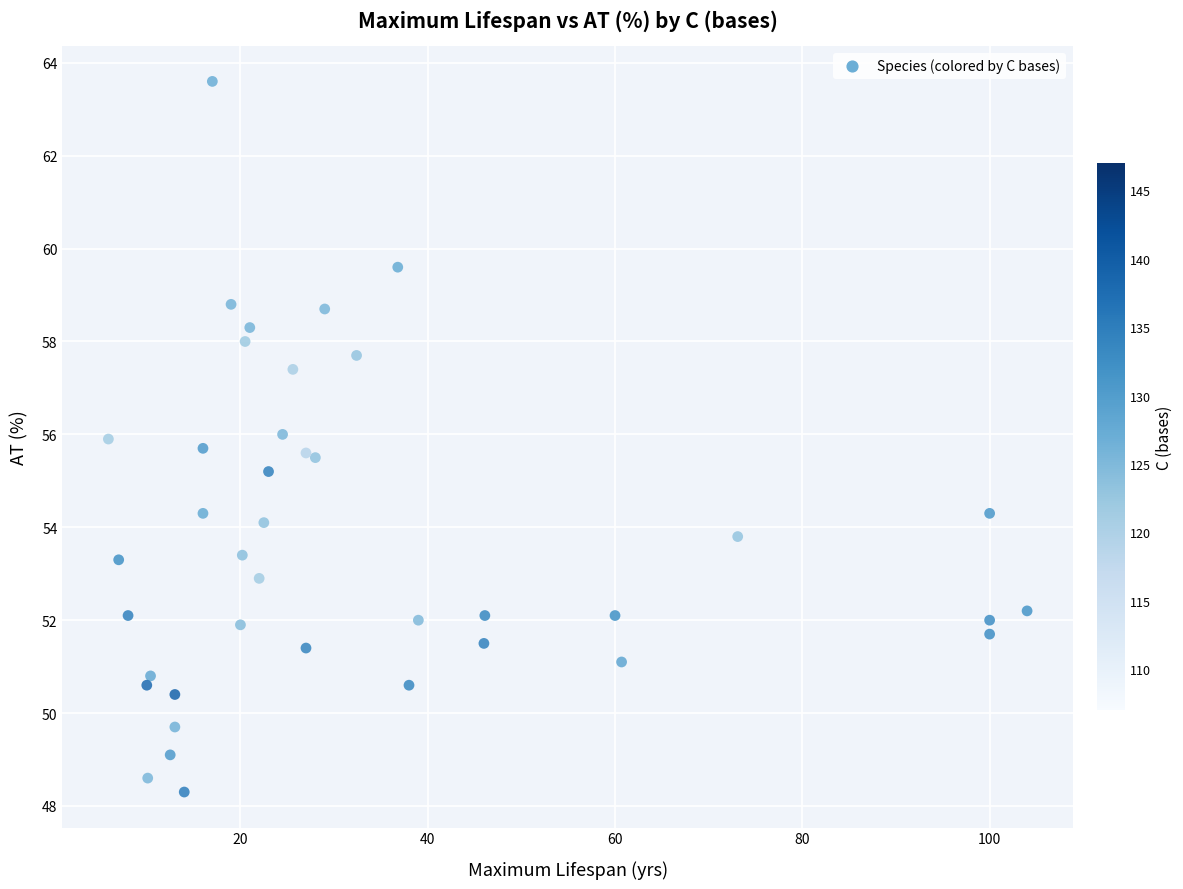

What Y value in the scatter plot is closest to 55?

55.2